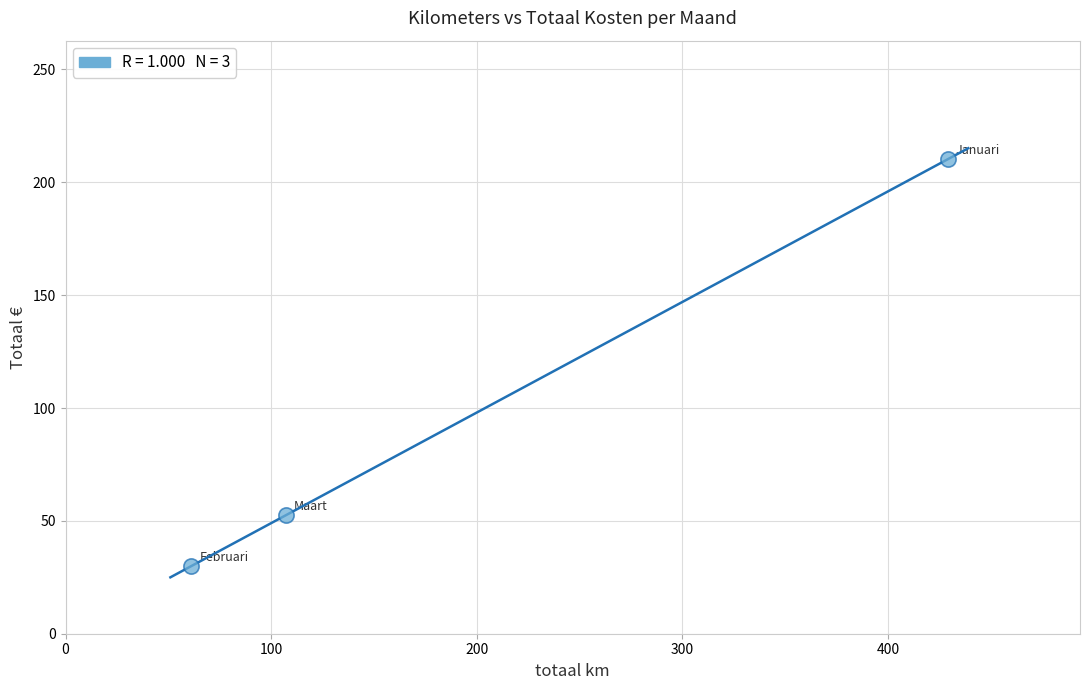

What Y value in the scatter plot is closest to 120?

52.4